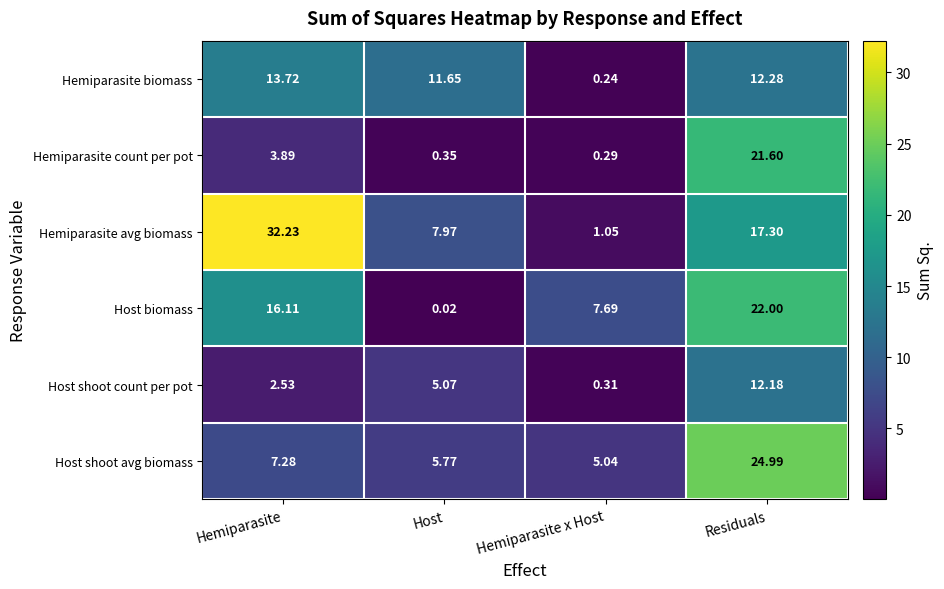

Which series has the largest total across all categories?

Hemiparasite avg biomass